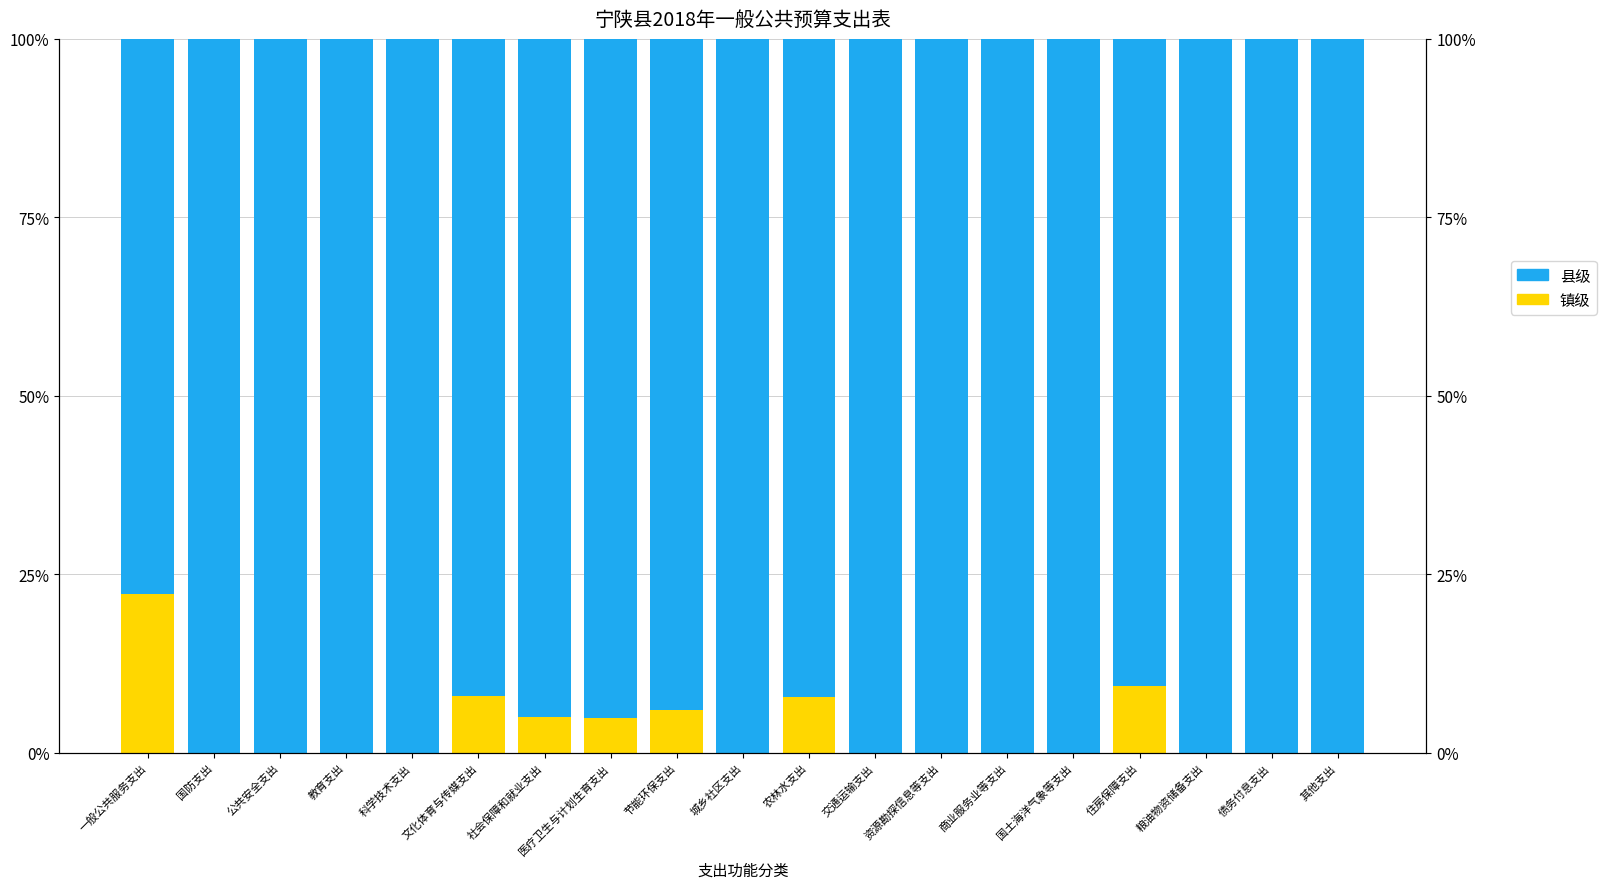

List the series in order of their overall mean, lowest first.

镇级, 县级